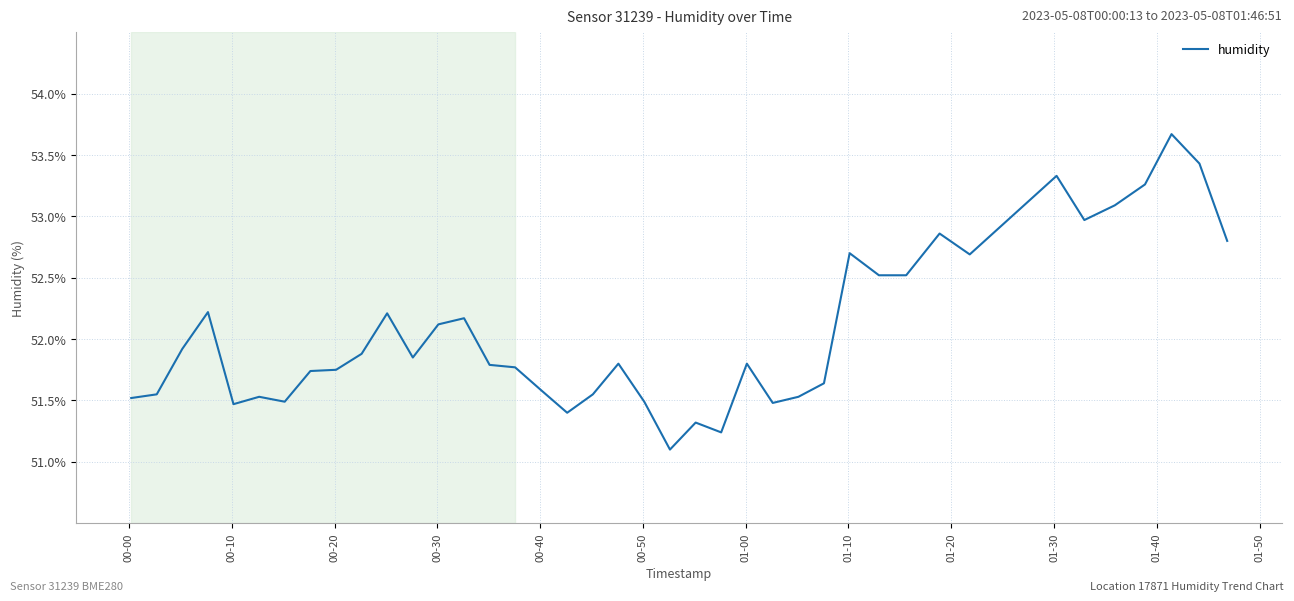

True or false: the data has more than 1 interior local peaks.

True